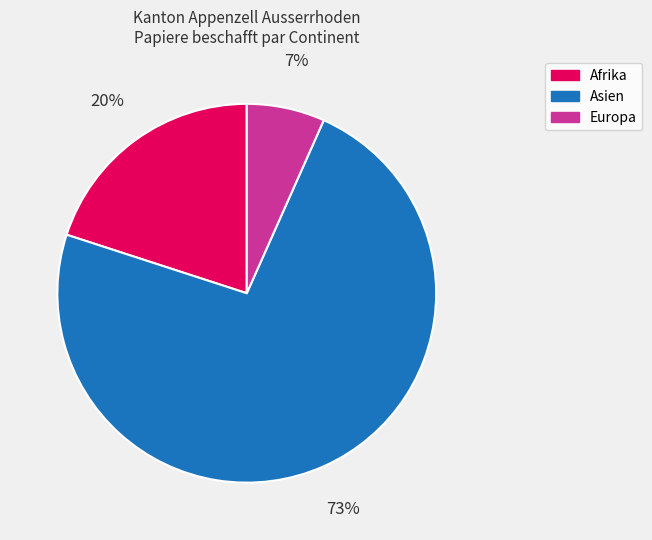

How many segments does this pie chart have?

3